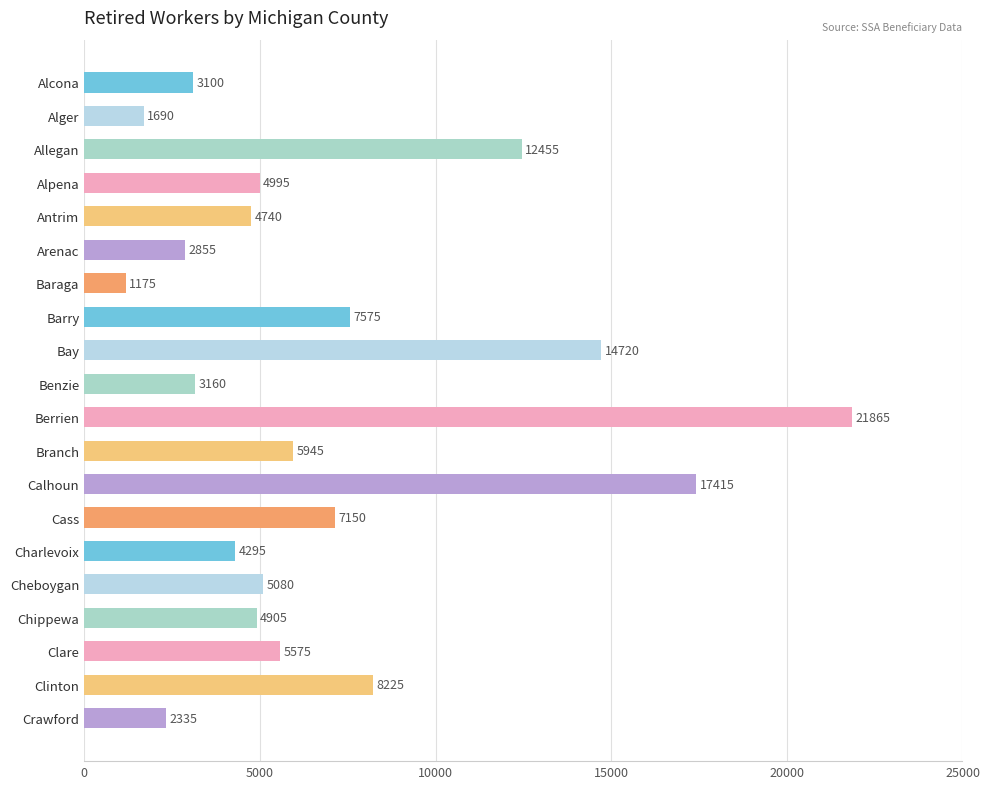

What is the greatest value displayed?

21865